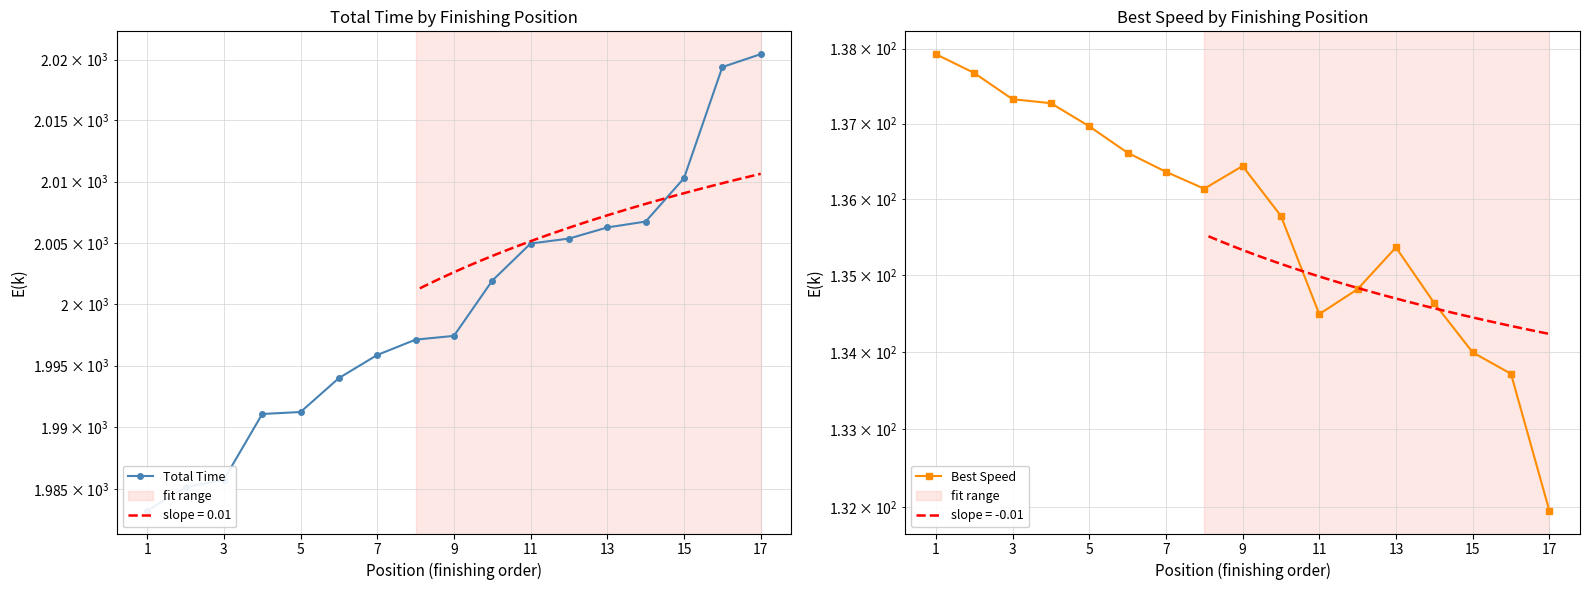

What is the minimum value shown in the chart?

132.0